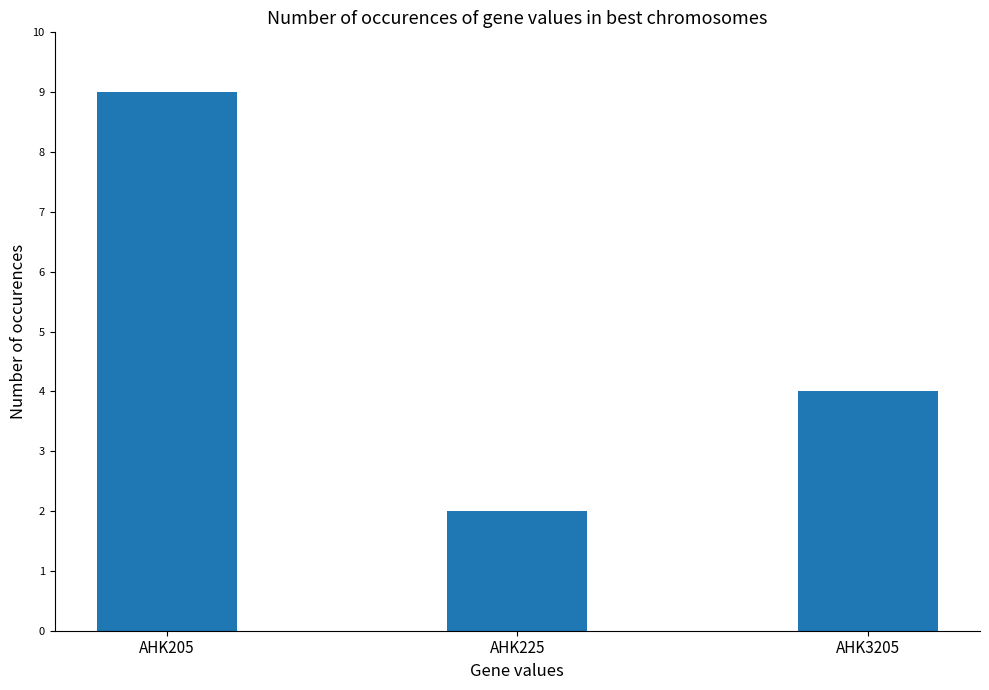

What is the difference between the maximum and minimum values?

7